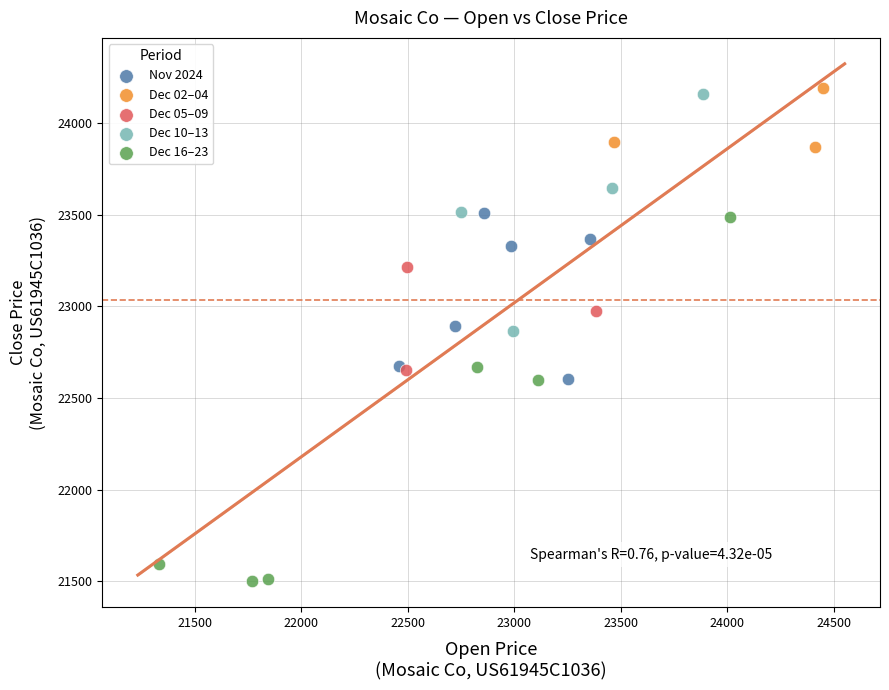

Which series contains the lowest Y value?

Dec 16–23